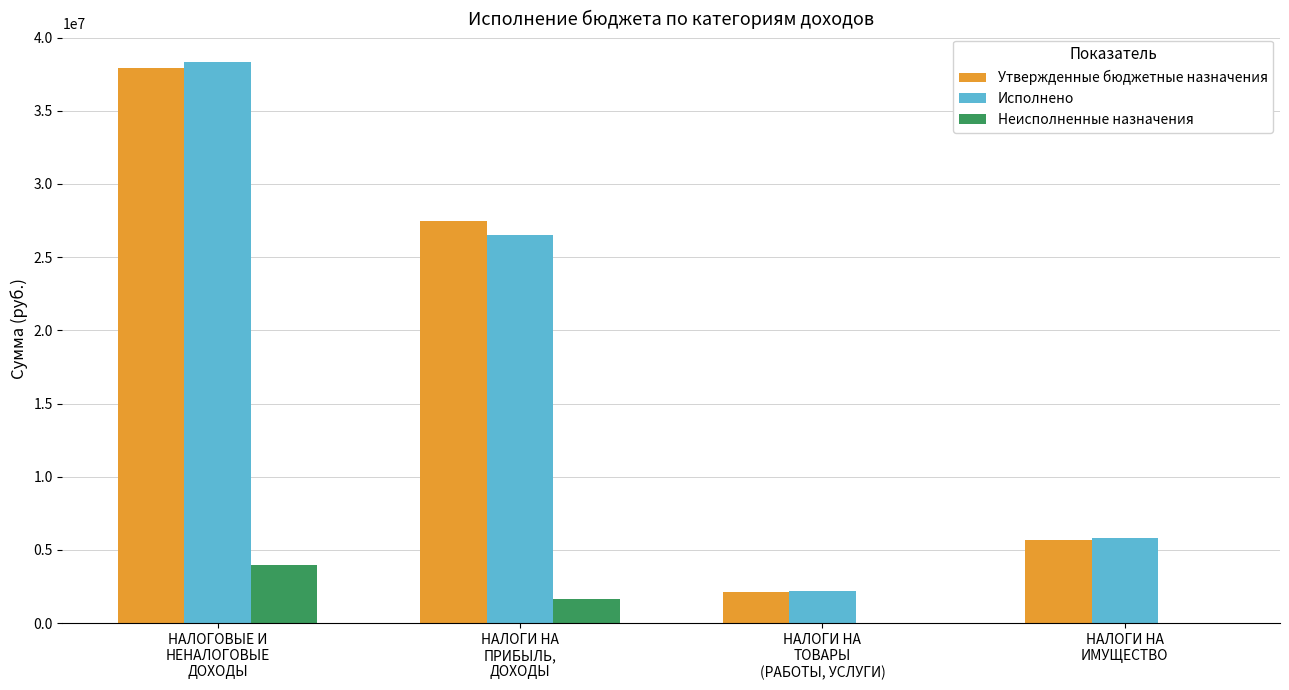

What is the maximum value shown in the chart?

38351066.5